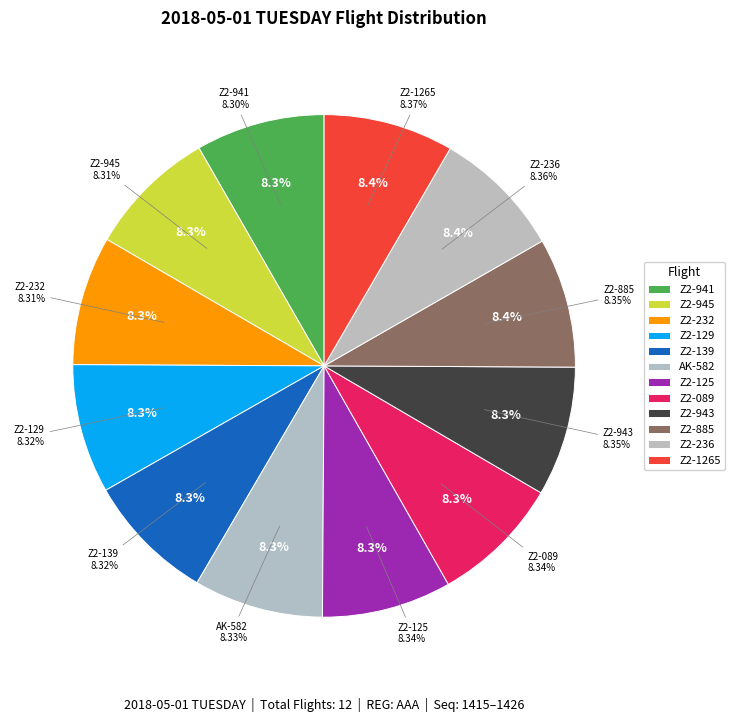

Is there any slice that represents more than half of the pie?

No